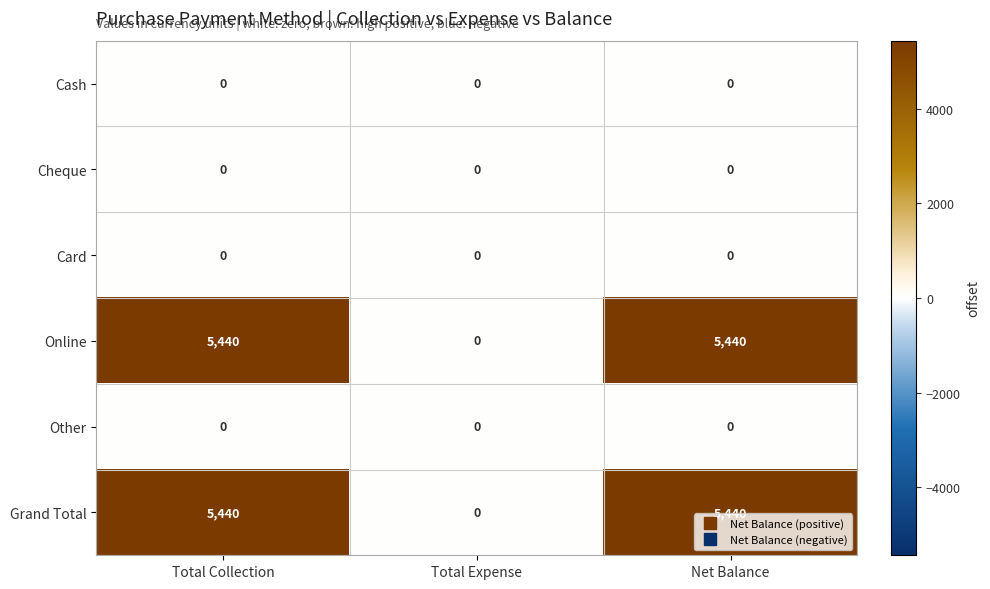

At how many categories does at least one series exceed 3706?

2